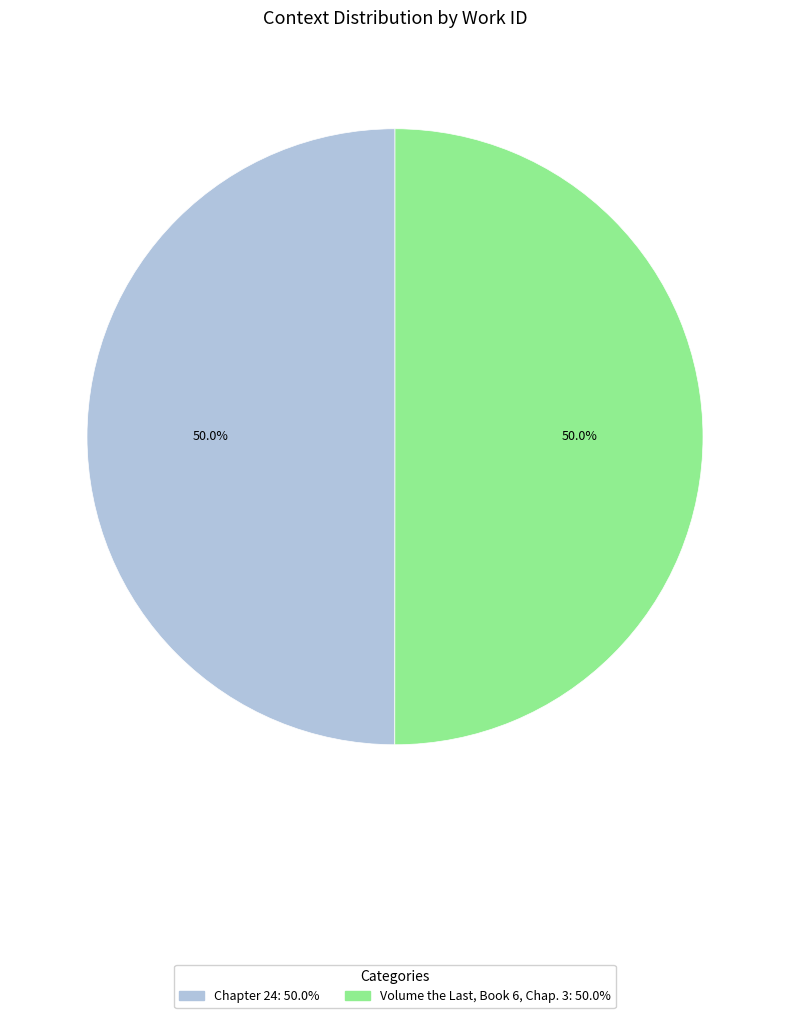

Count the number of slices in the pie.

2